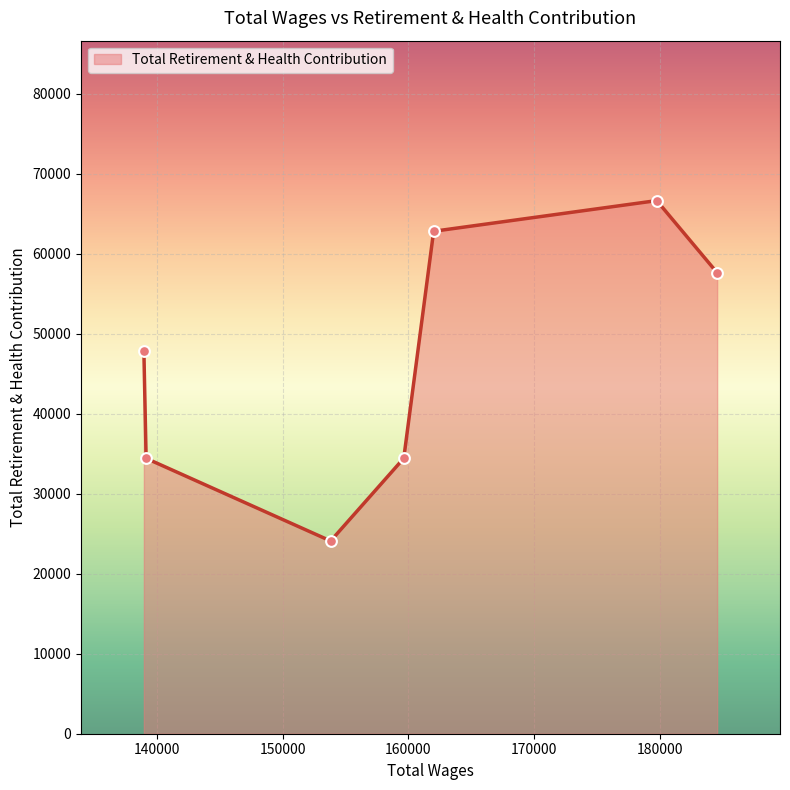

What is the average value?

46840